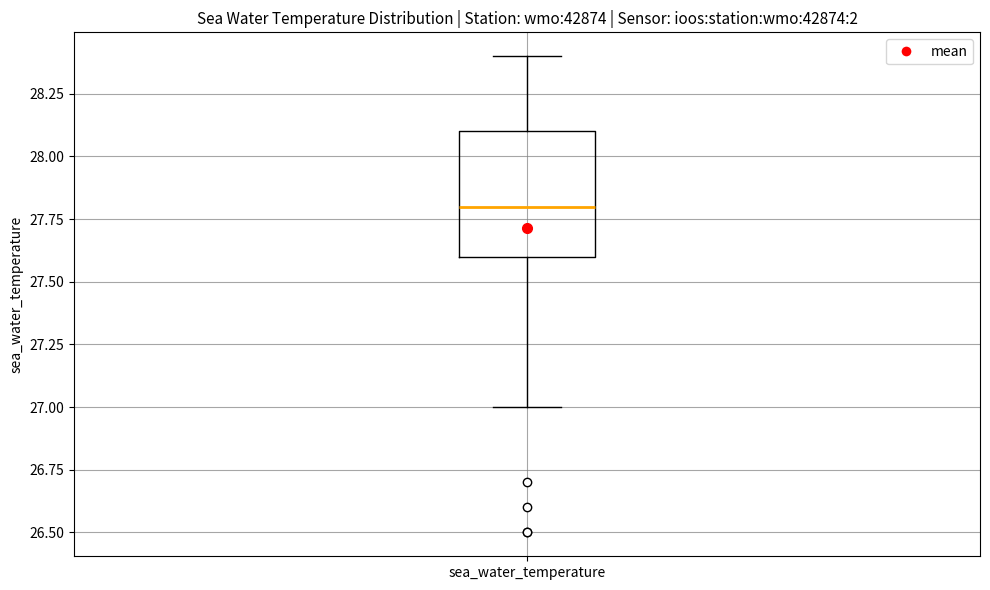

Read this box plot against the y-axis: the position of the median line, the range covered by the box, and the ends of both whiskers. The values are not printed on the chart, so give them approximately, as read against the axis.

median 27.8, box 27.6 to 28.1, whiskers 27.0 to 28.4